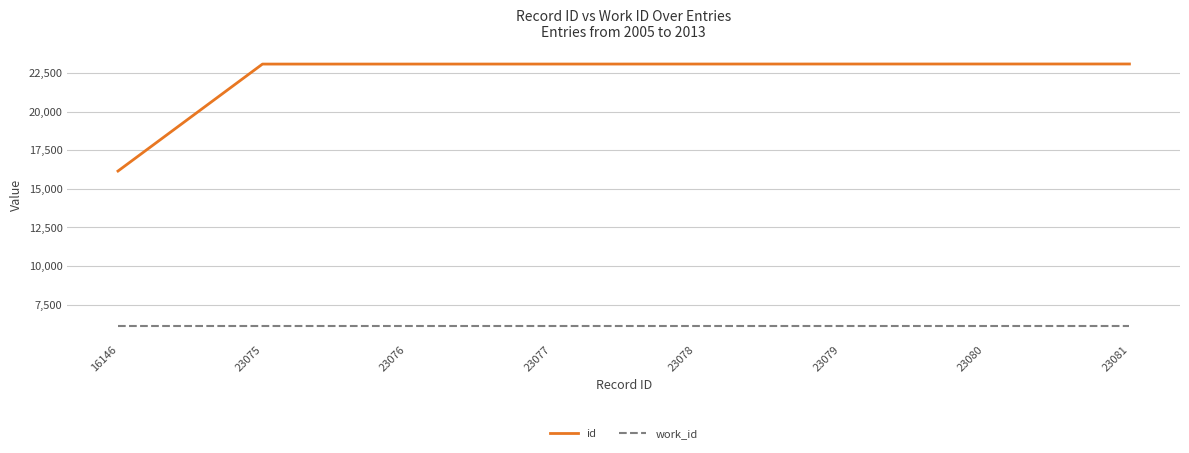

Is this an area chart (filled region under the line)?

No